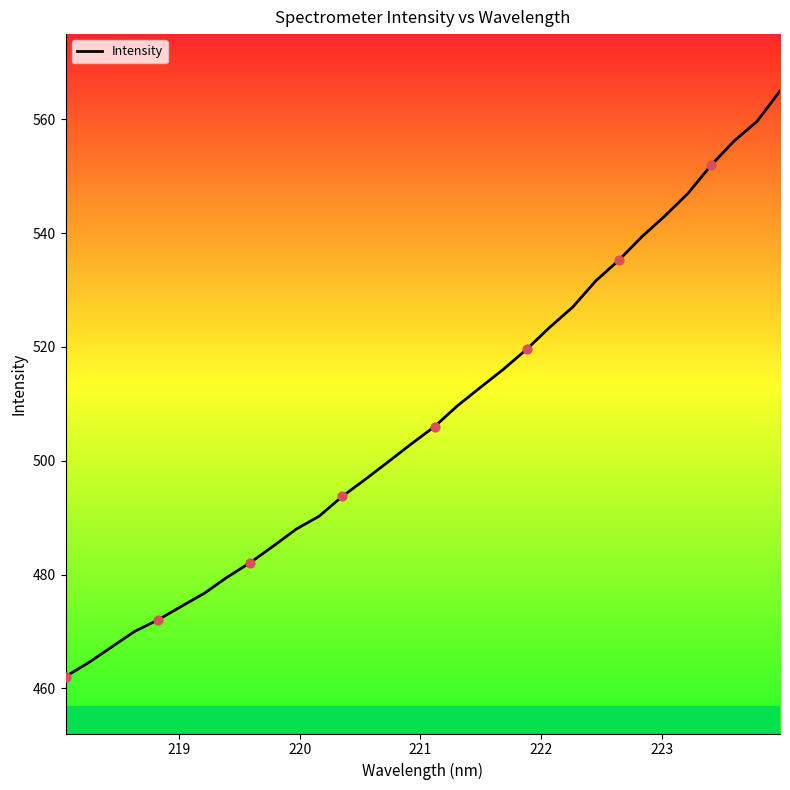

What is the difference between the maximum and minimum values?

102.9